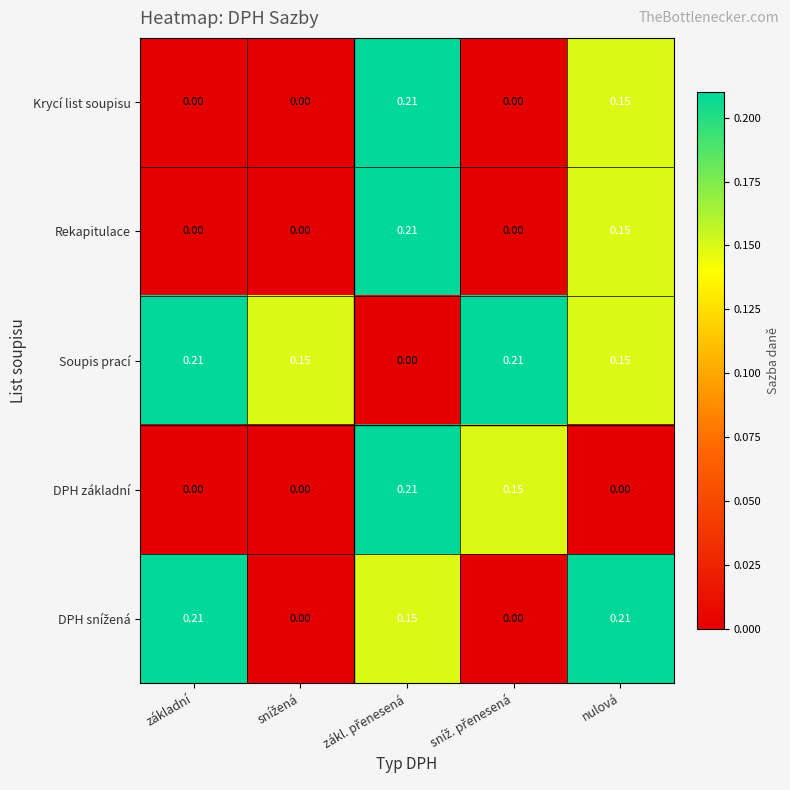

Which series has the largest total across all categories?

Soupis prací